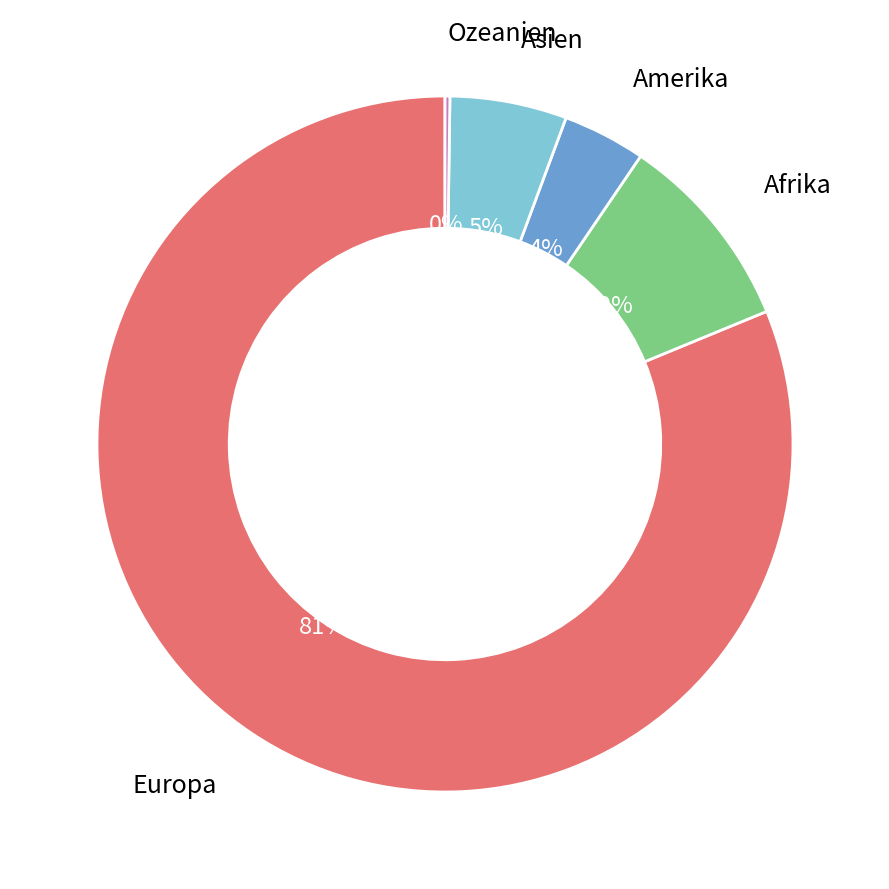

To the nearest percent, what is the combined percentage of Asien and Europa?

87%